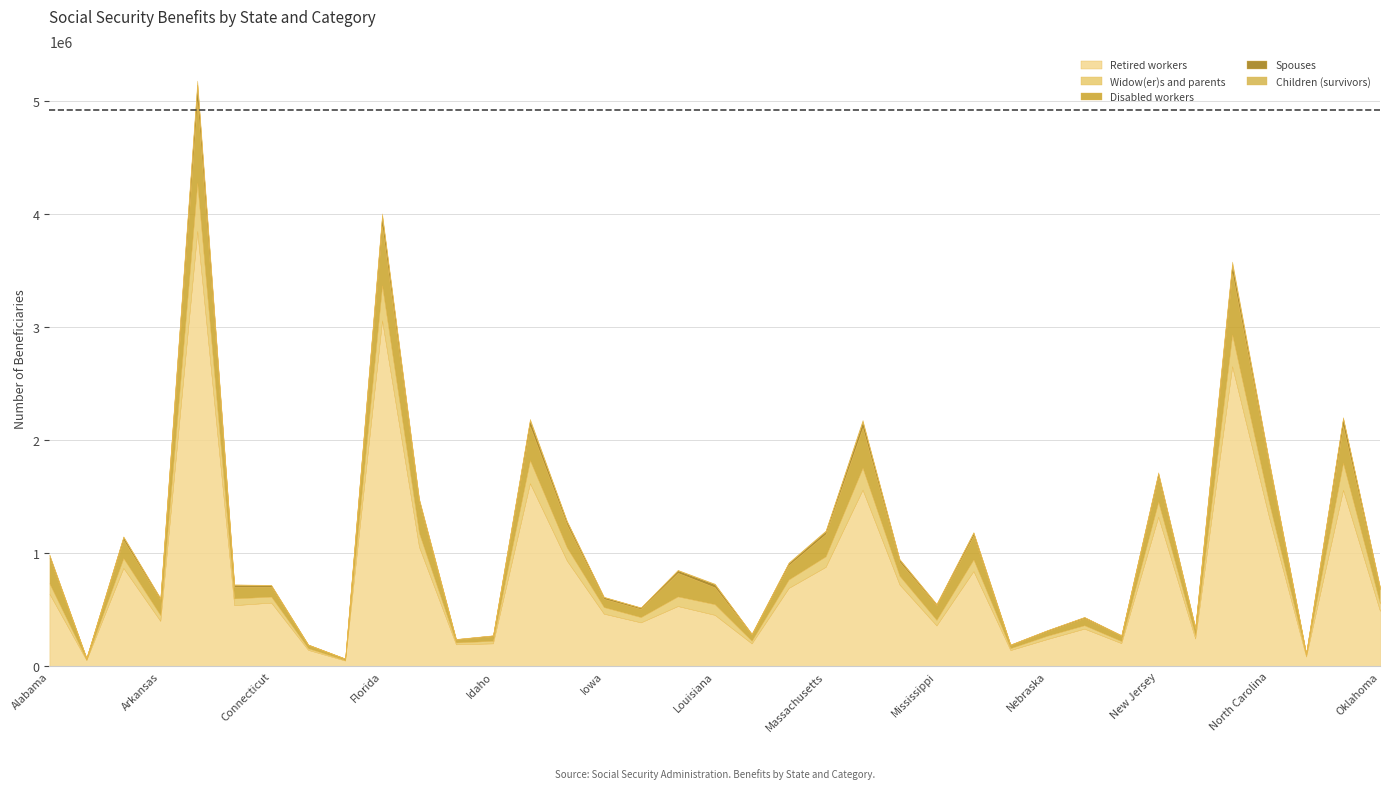

What is the label of the 14th point from the left?

Illinois